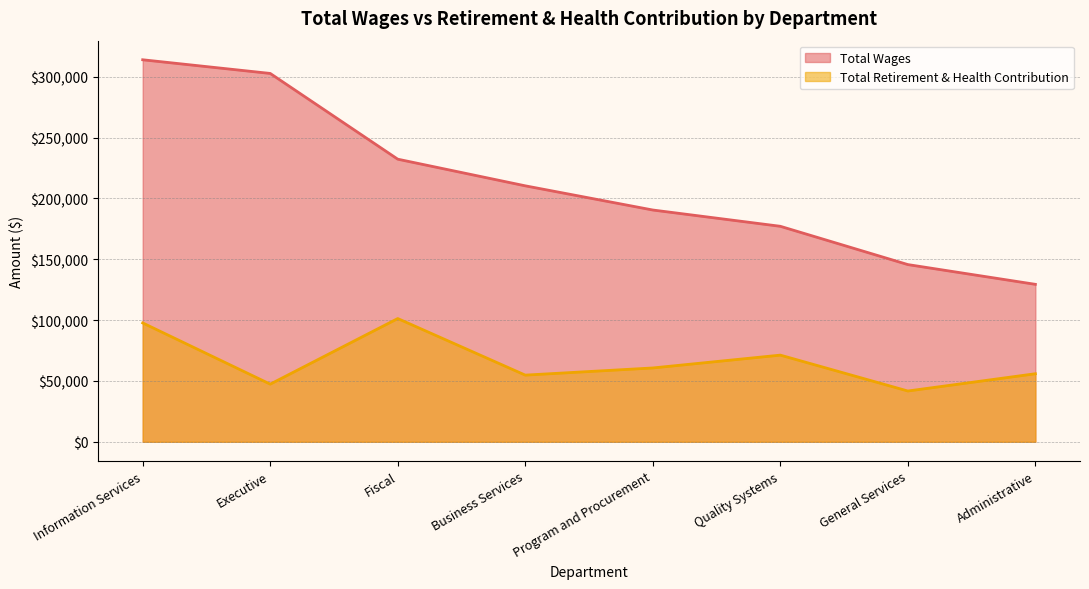

What is the difference between the maximum and minimum values in the Total Retirement & Health Contribution series?

59544